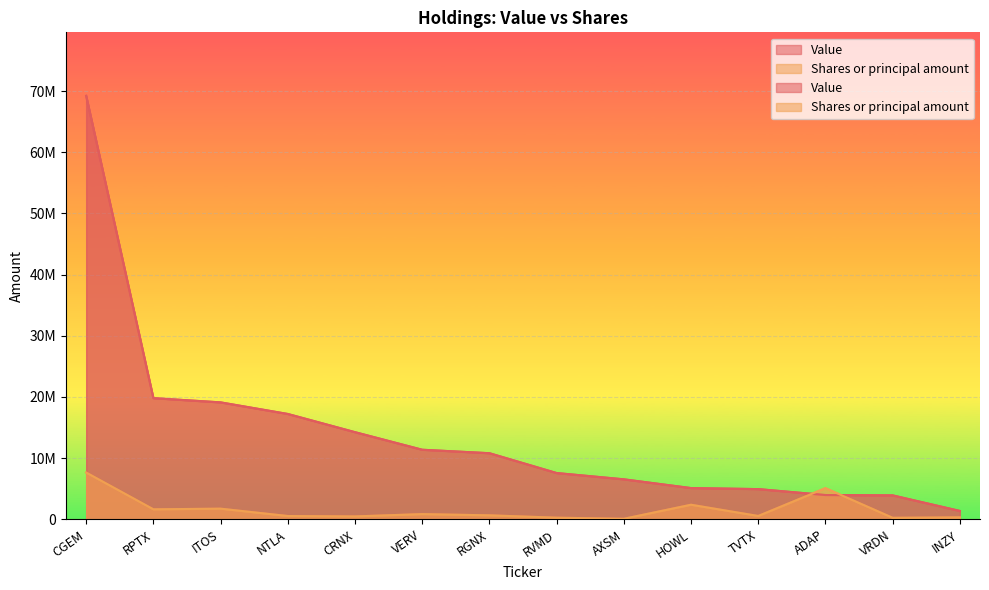

How many times do Shares or principal amount and Value cross each other?

2